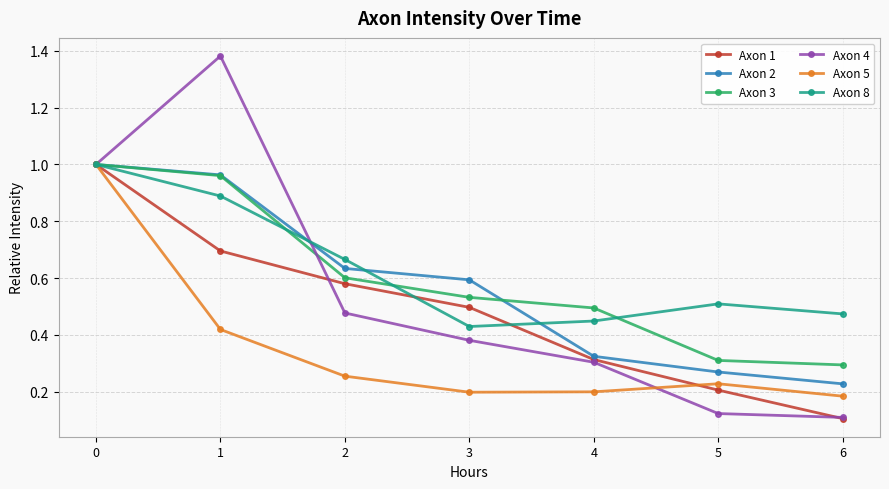

The value of Axon 1 at 3 is 0.1. True or false?

False